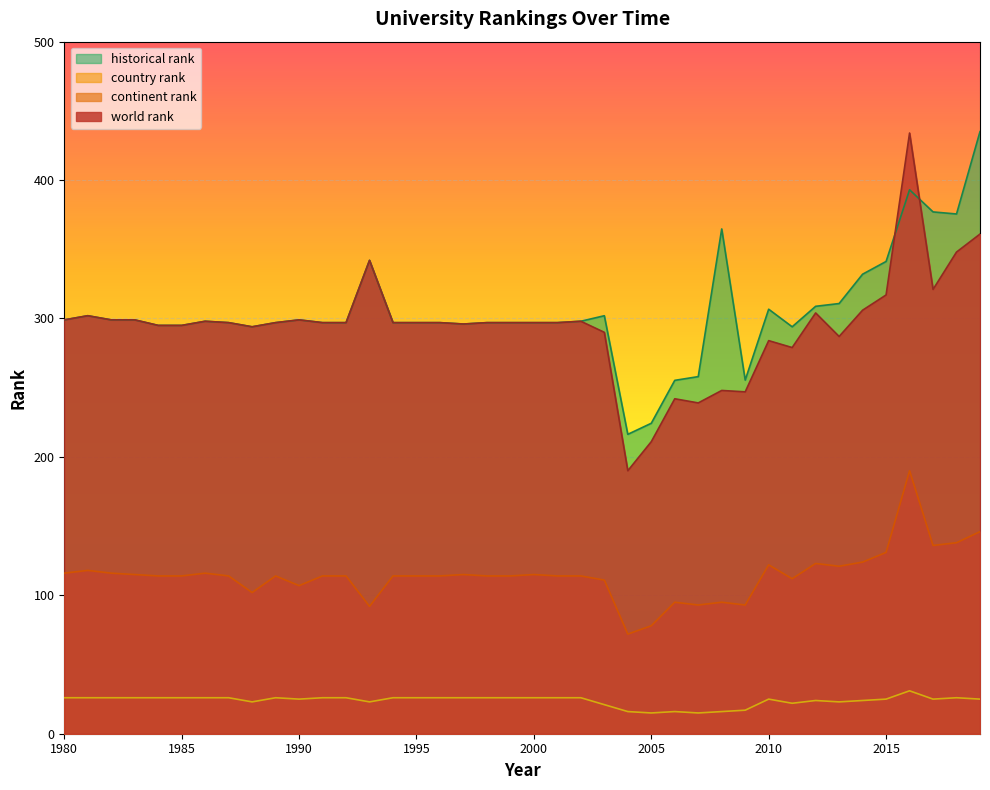

True or false: world rank and continent rank intersect in this chart.

False